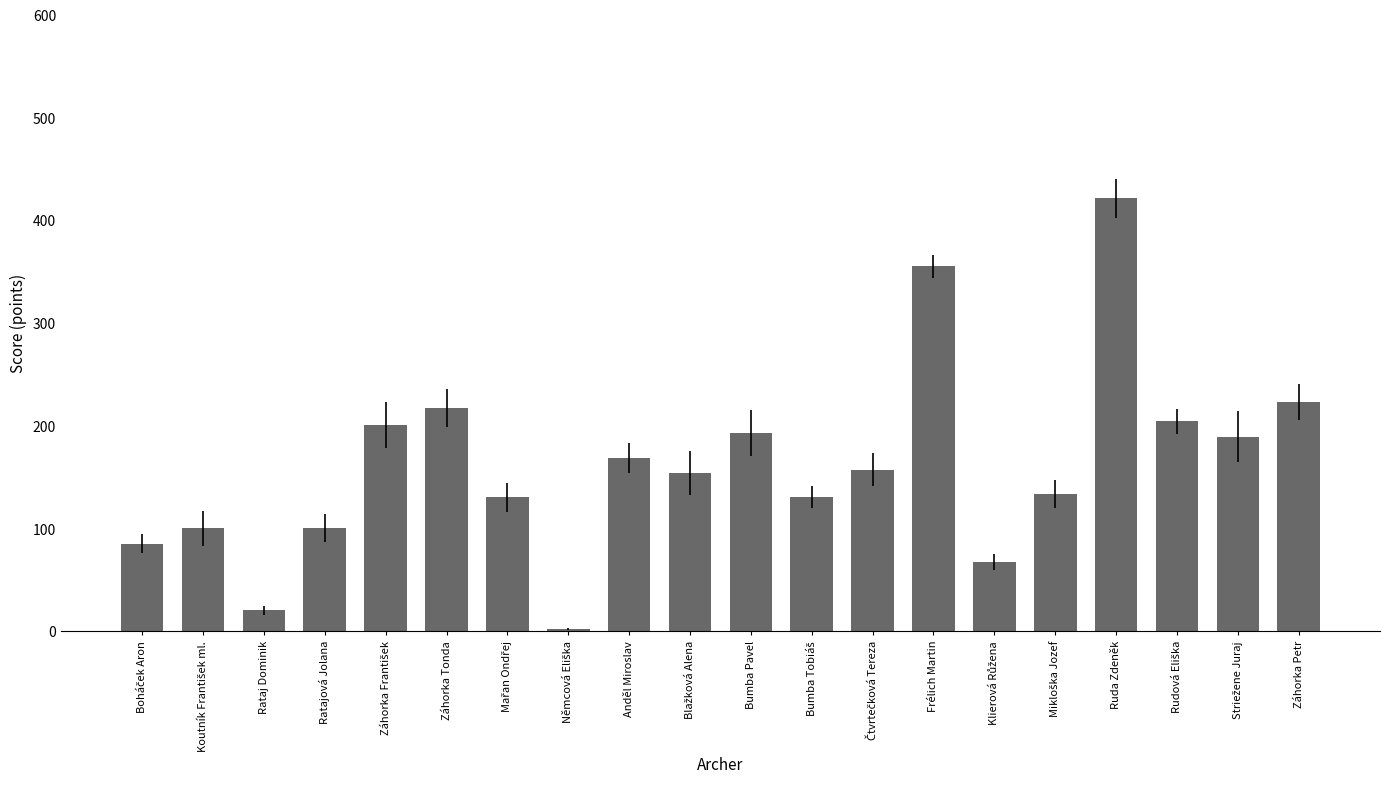

What is the sum of all values?

3248